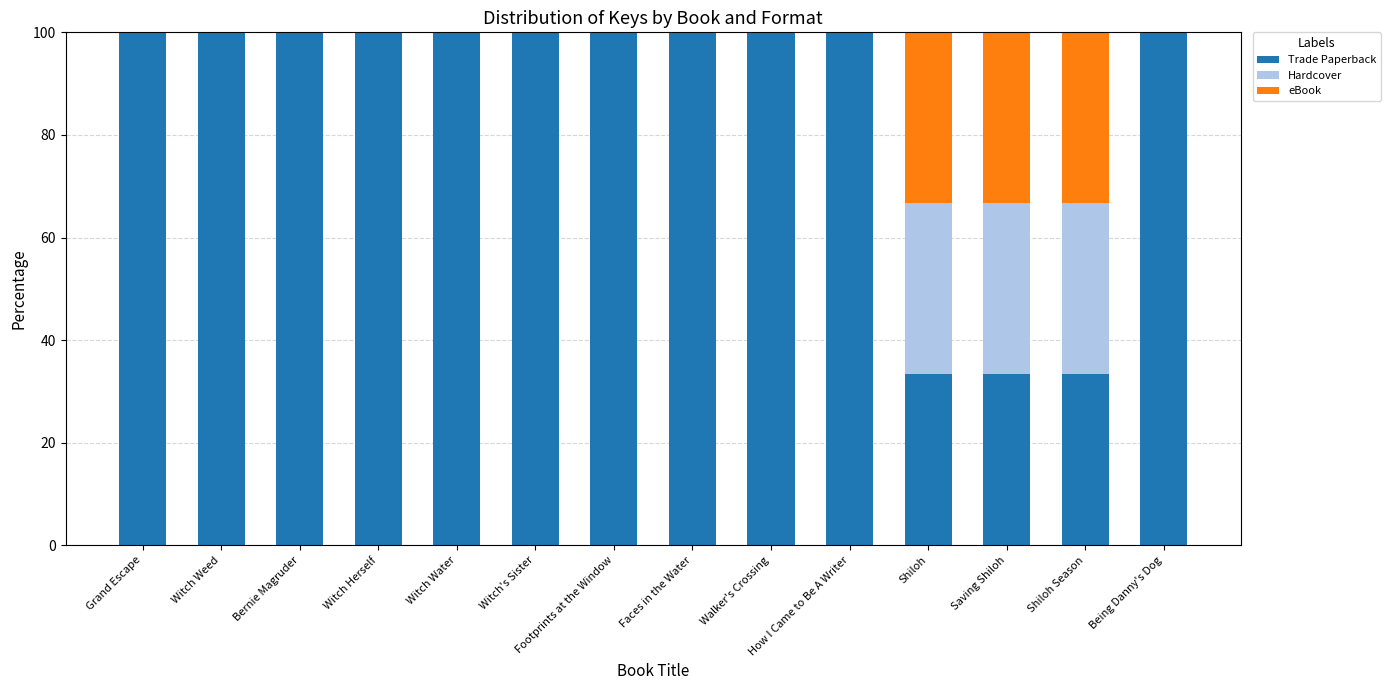

What is the approximate value of Trade Paperback at Witch Weed?

100.0